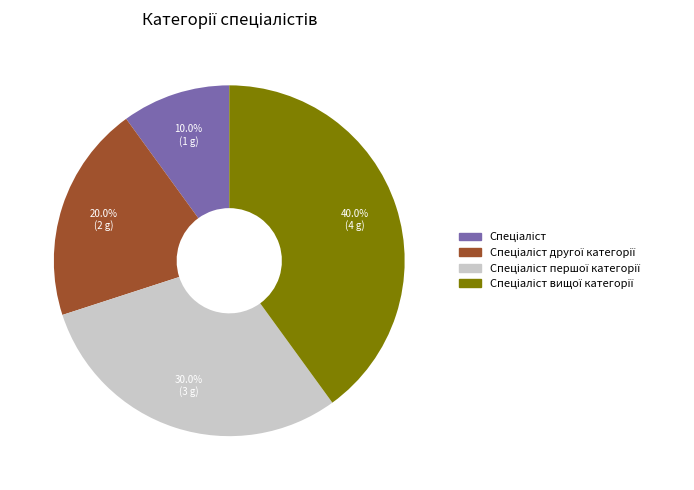

Does any single category account for the majority?

No